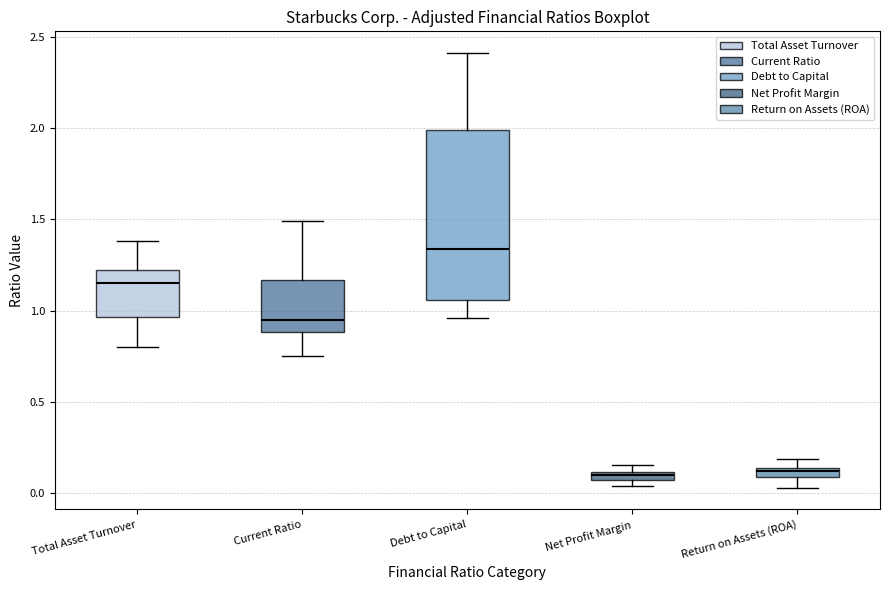

Which box is the tallest, from its lower edge to its upper edge?

Debt to Capital